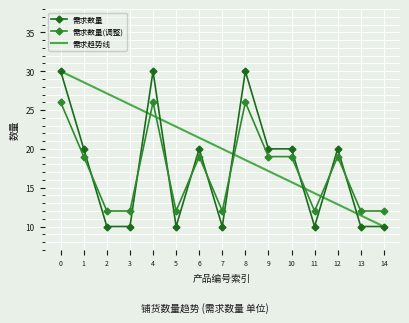

Where do 需求数量 and 需求数量(调整) first cross each other?

1 and 2